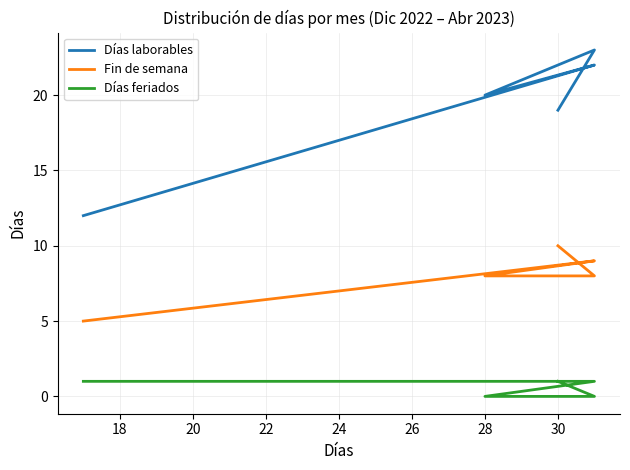

What is the difference between the second highest and second lowest values in the Días laborables series?

3